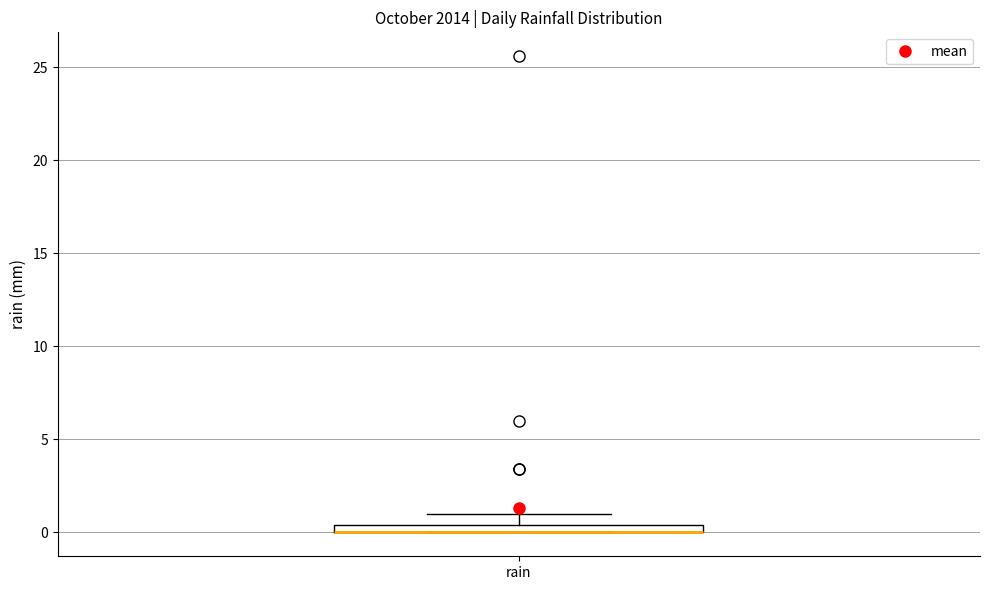

Where does the upper whisker of the box for rain end on the y-axis? The values are not printed on the chart, so give them approximately, as read against the axis.

1.0